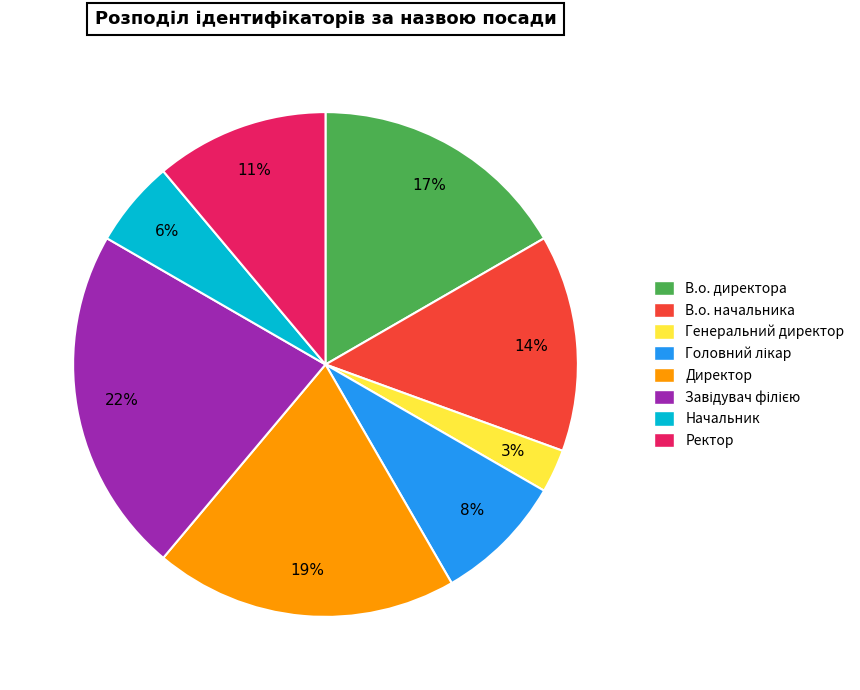

Count the number of slices in the pie.

8